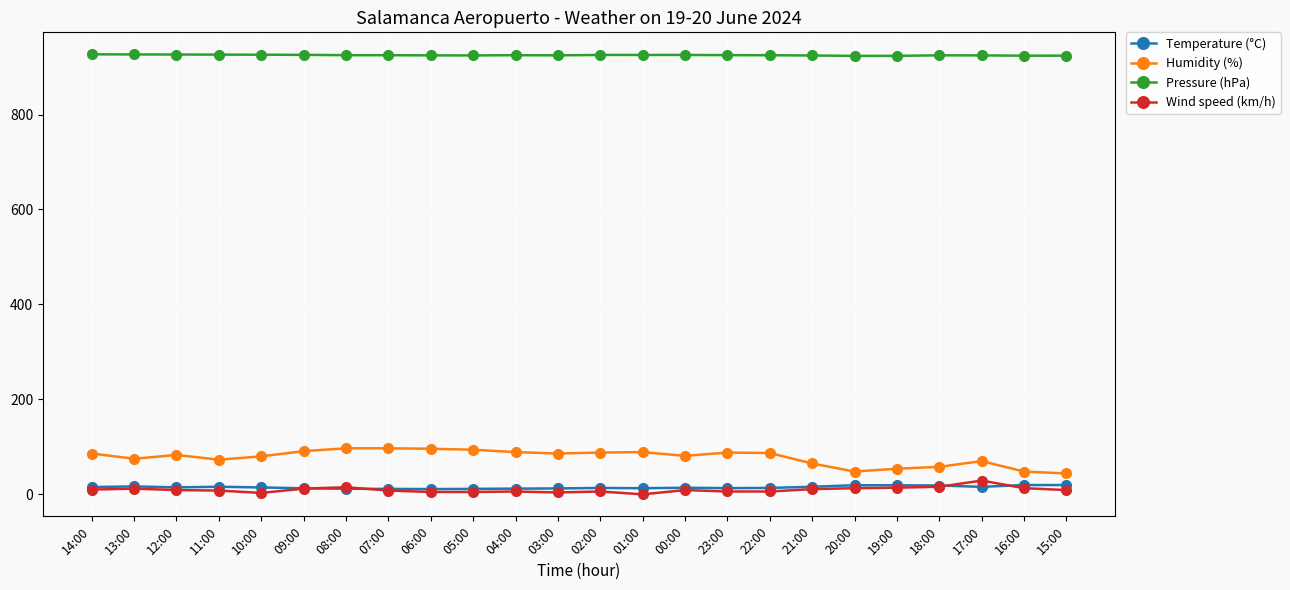

How many lines are shown in the chart?

4